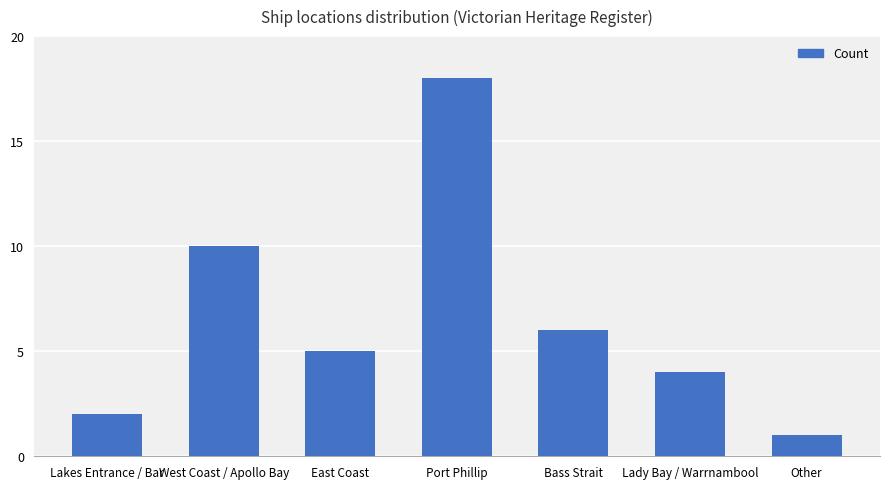

The chart shows a value of 4 at Lady Bay / Warrnambool. True or false?

True